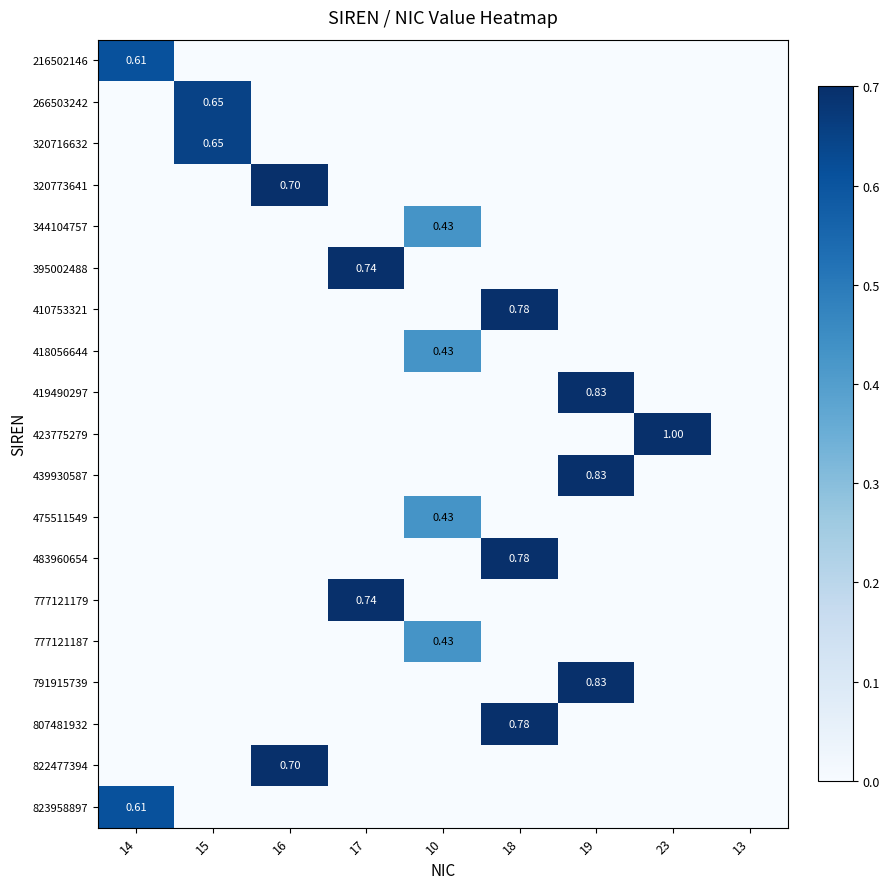

What is the total value across all series at 17?

1.5